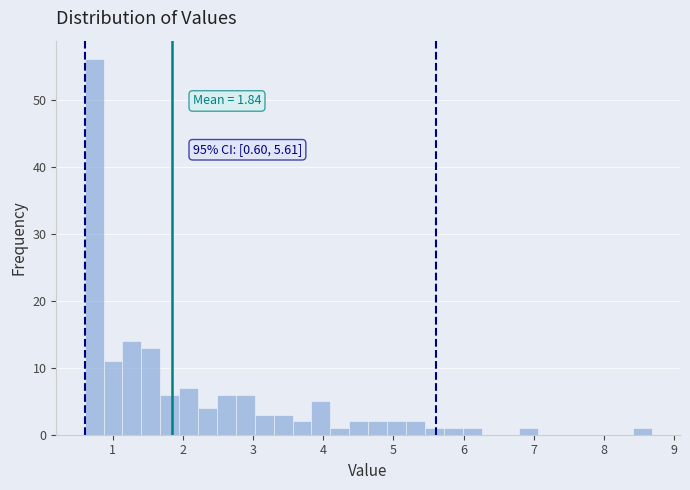

Read against the x-axis, roughly where is the centre of the tallest bar?

0.7